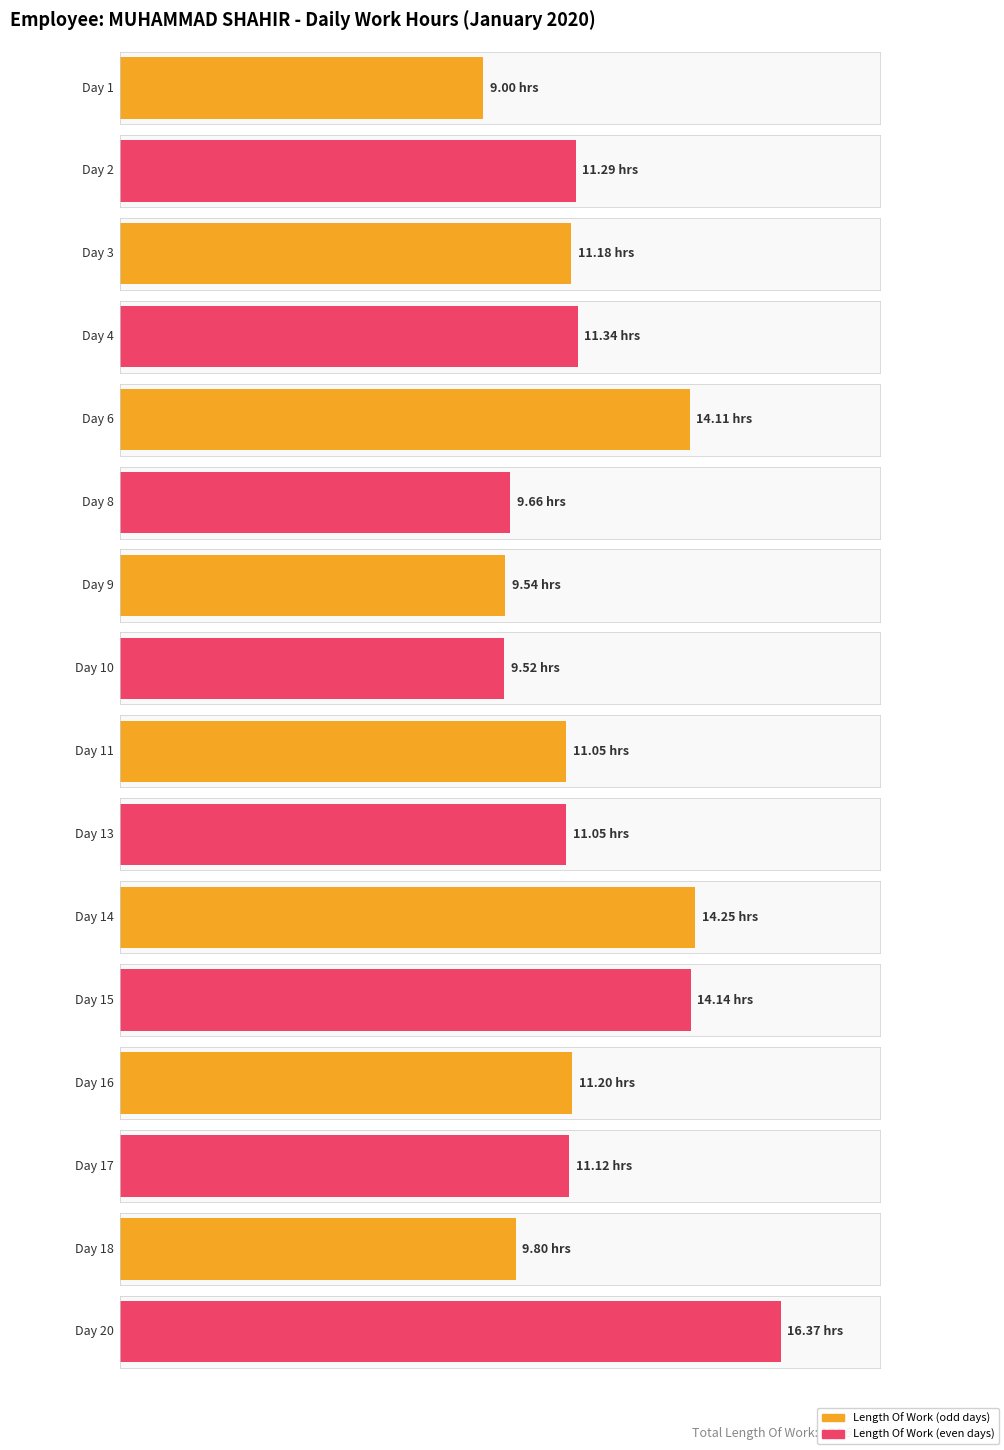

What is the ratio of the value at Day 3 to the value at Day 2?

1.0